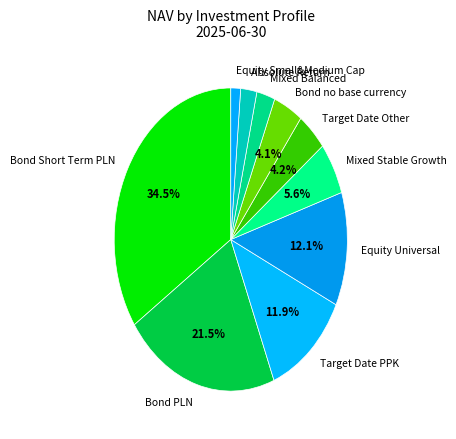

To the nearest percent, what percentage of the pie is Bond no base currency?

4%